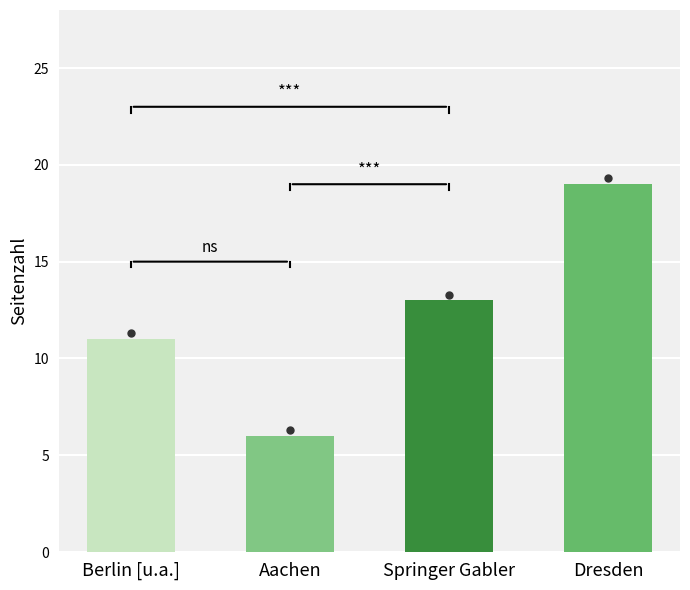

List the labels in order of value, smallest first.

Aachen, Berlin [u.a.], Springer Gabler, Dresden